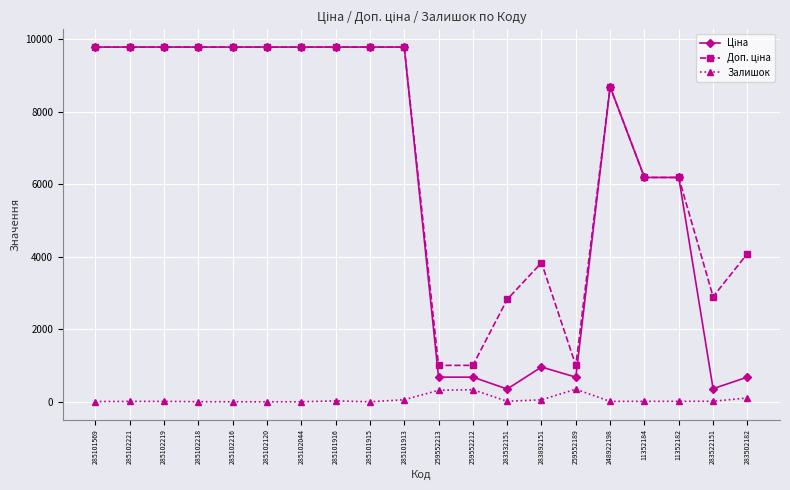

What is the greatest value displayed?

9775.5